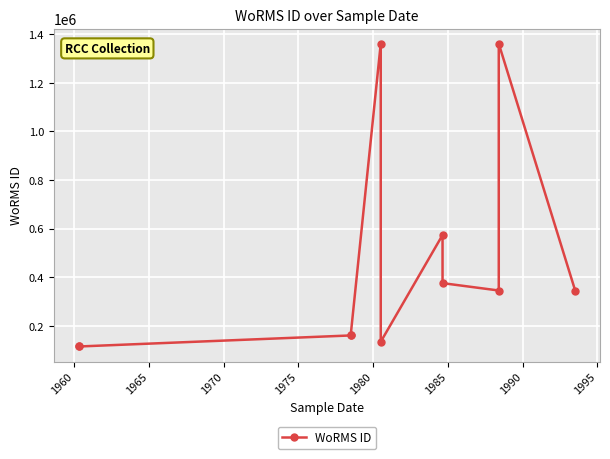

How many interior local valleys (lower than both neighbors) does the data have?

2